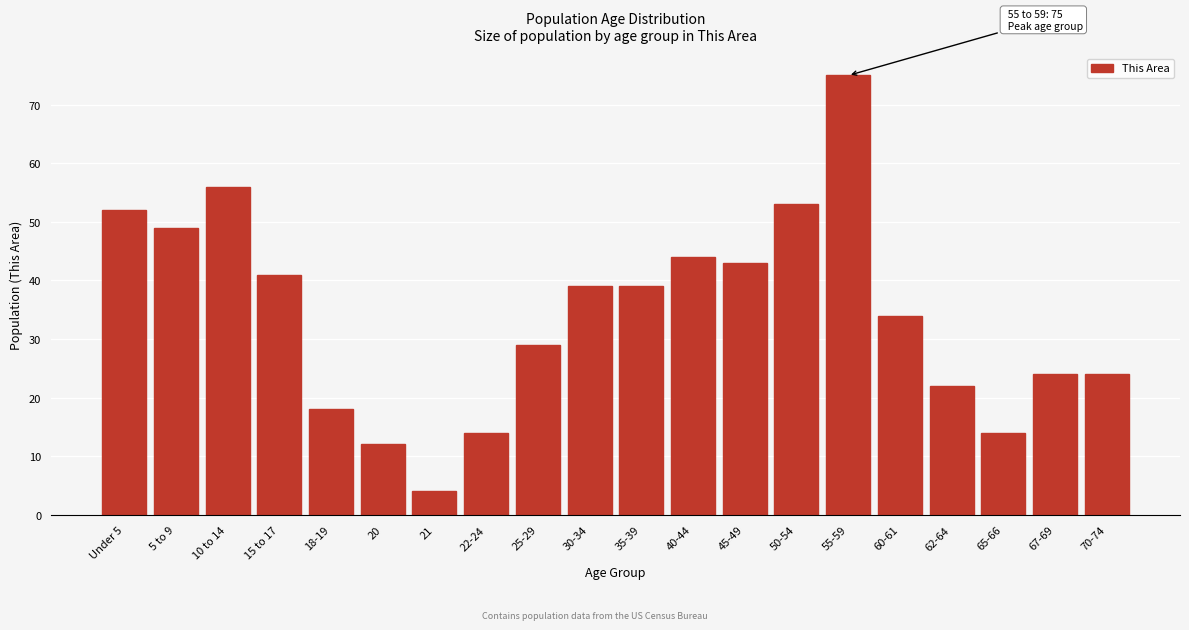

Reading left to right, list all the values displayed in this chart.

52	49	56	41	18	12	4	14	29	39	39	44	43	53	75	34	22	14	24	24